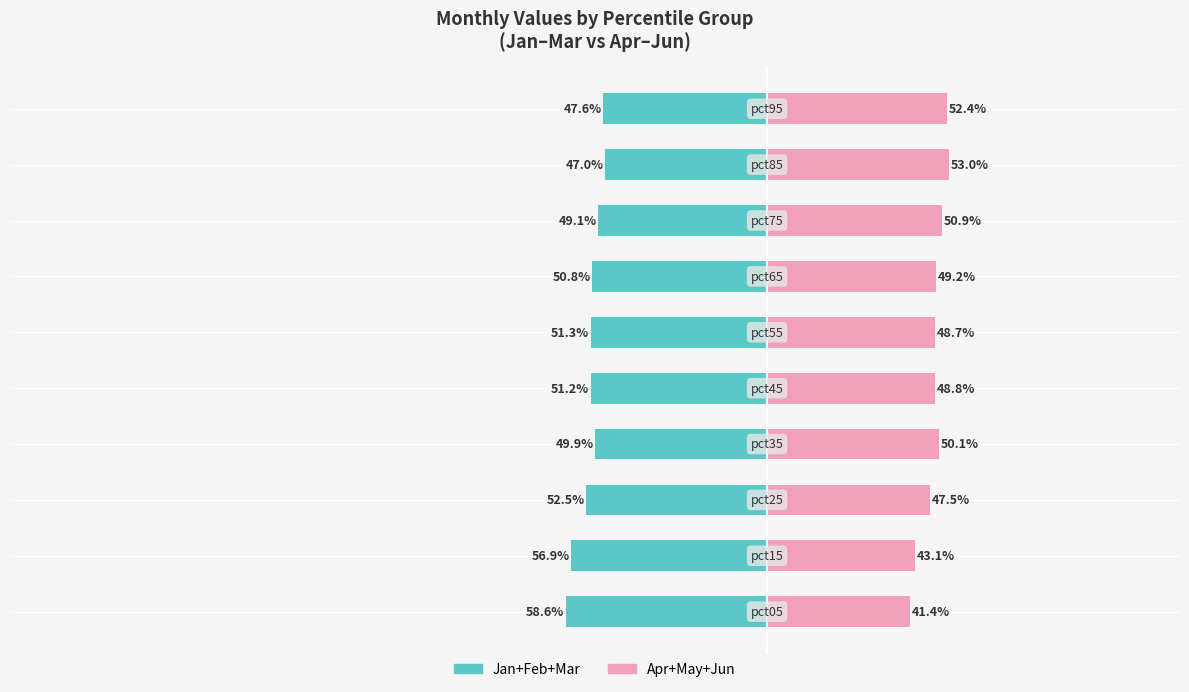

List the labels in order of Apr+May+Jun value, smallest first.

0, 1, 2, 5, 4, 6, 3, 7, 9, 8